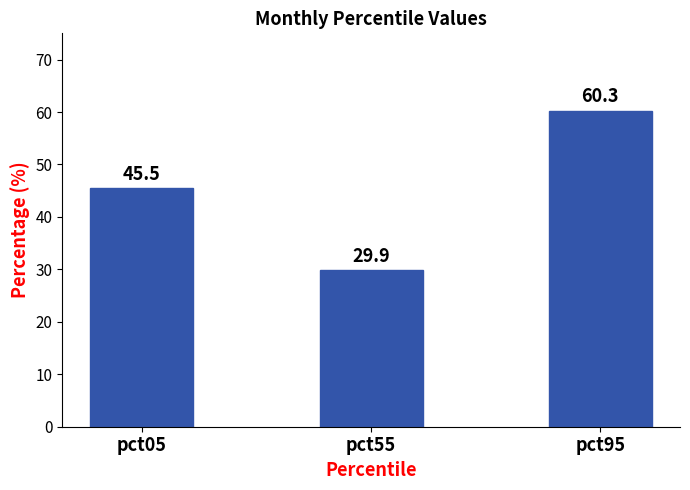

Does the chart contain any negative values?

No